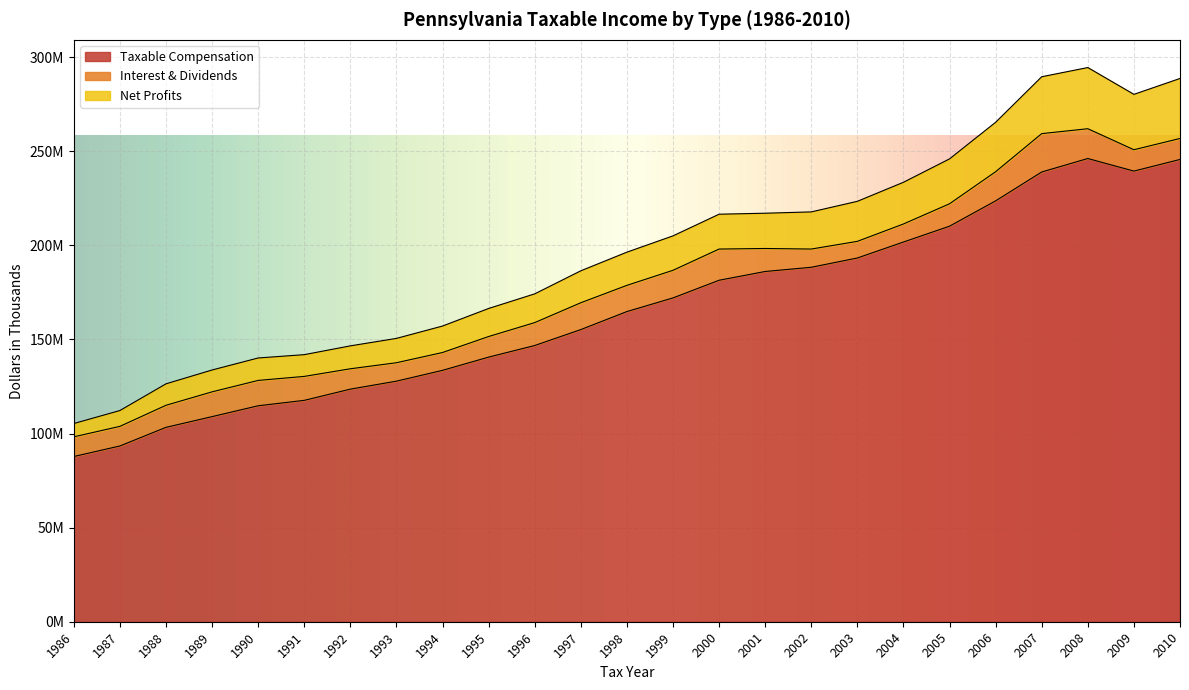

Does the chart display data point markers on the line(s)?

No